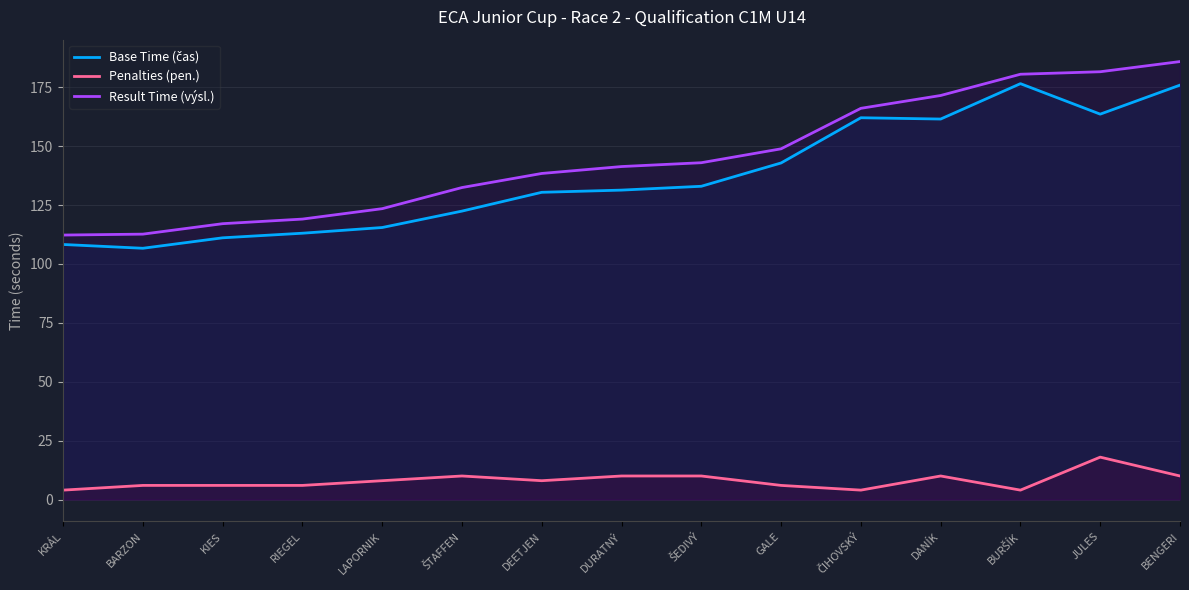

What is the difference between the Penalties (pen.) values at RIEGEL and ČIHOVSKÝ?

2.0